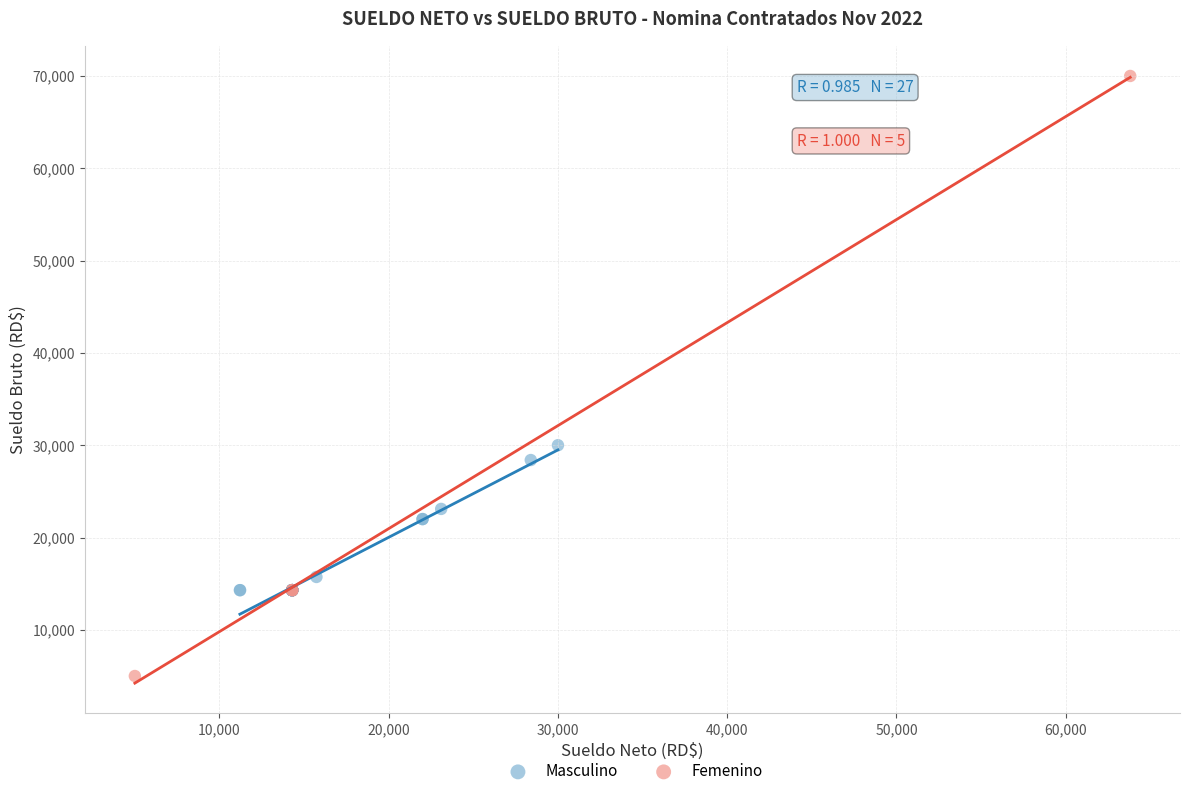

Which series has the largest Y range (max minus min)?

Femenino